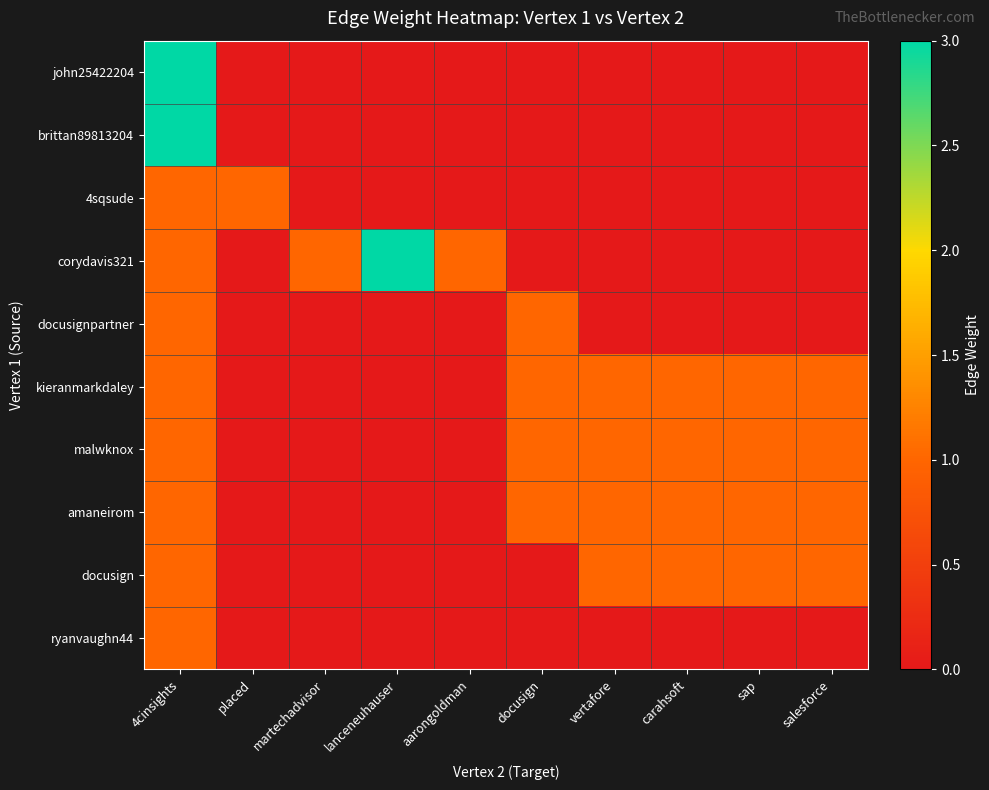

List the series in order of their peak value, lowest first.

4sqsude, docusignpartner, kieranmarkdaley, malwknox, amaneirom, docusign, ryanvaughn44, john25422204, brittan89813204, corydavis321